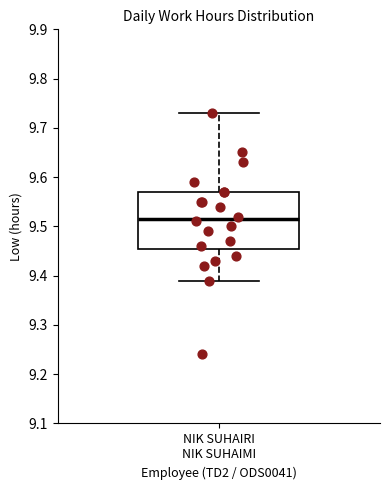

Transcribe this box plot: give where the median line is, the range the box spans, and where the two whiskers end, as read against the y-axis. The values are not printed on the chart, so give them approximately, as read against the axis.

median 9.52, box 9.46 to 9.57, whiskers 9.39 to 9.73